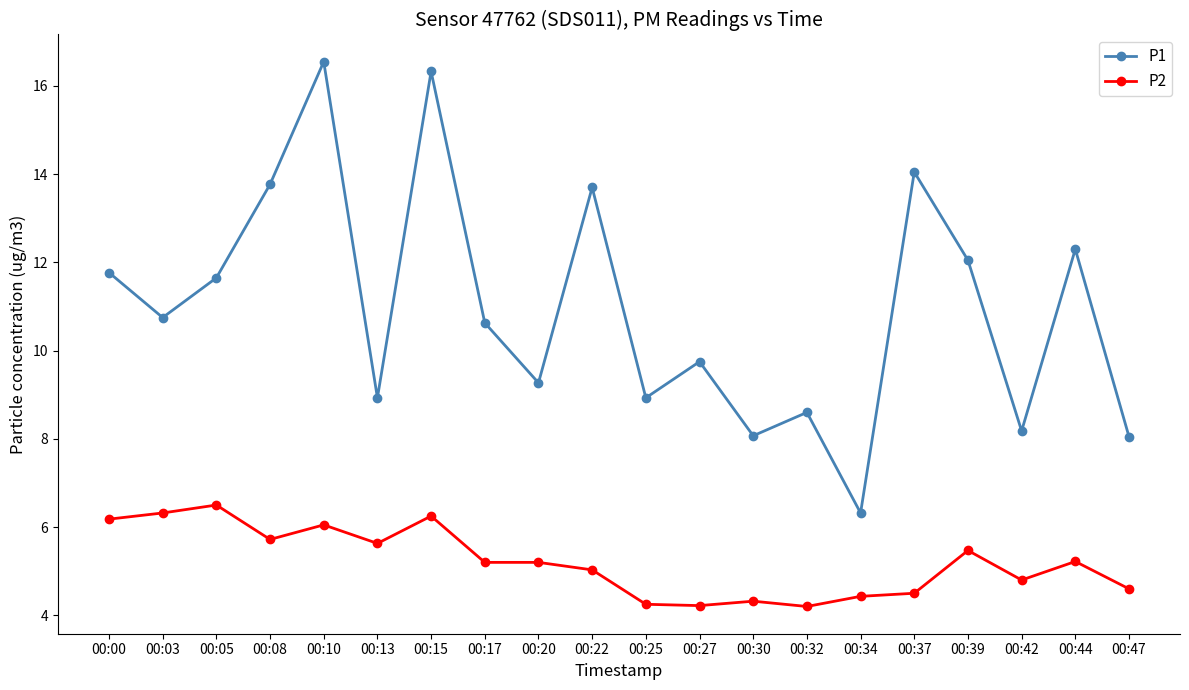

List the series in order of their peak value, lowest first.

P2, P1